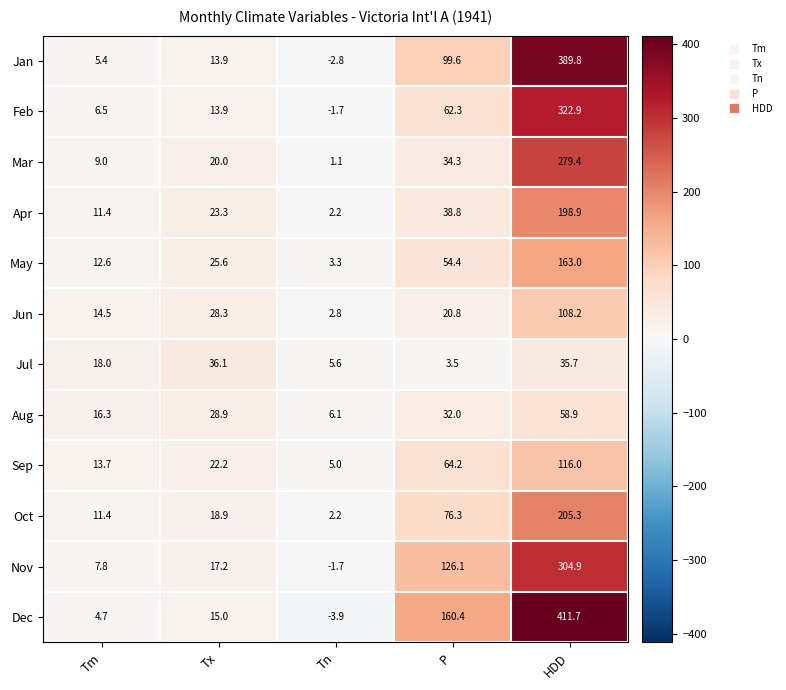

Which series has the largest total across all categories?

Dec